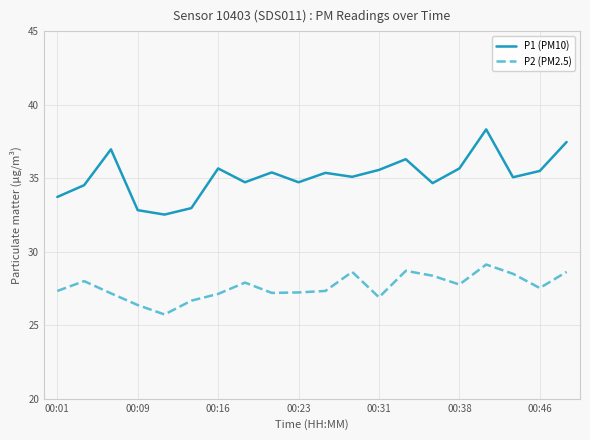

Which series has the widest spread of values?

P1 (PM10)